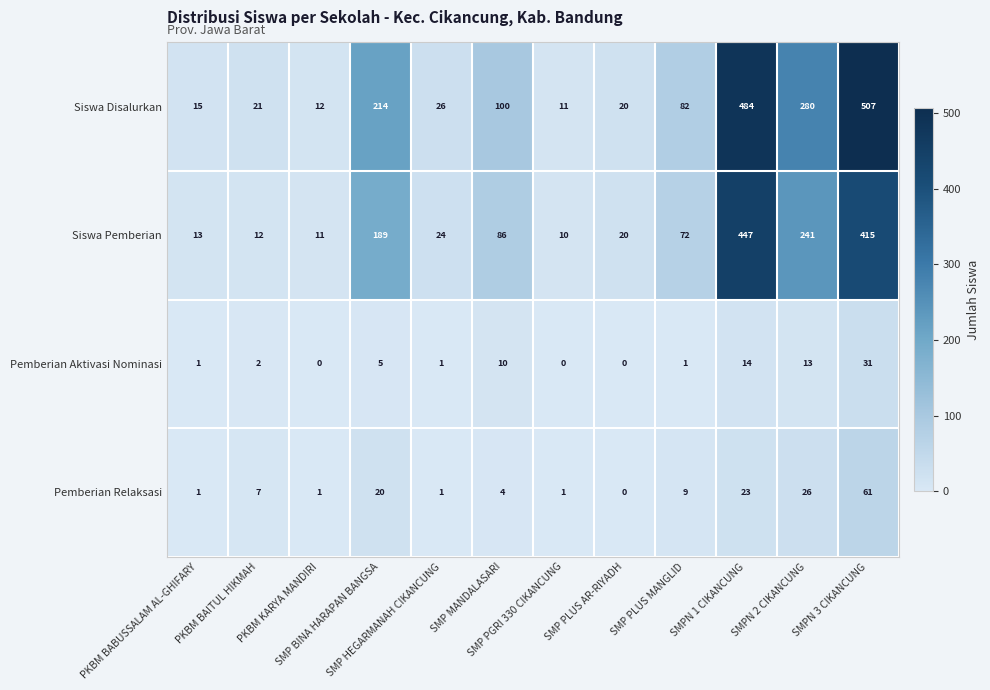

At how many categories does at least one series exceed 232?

3